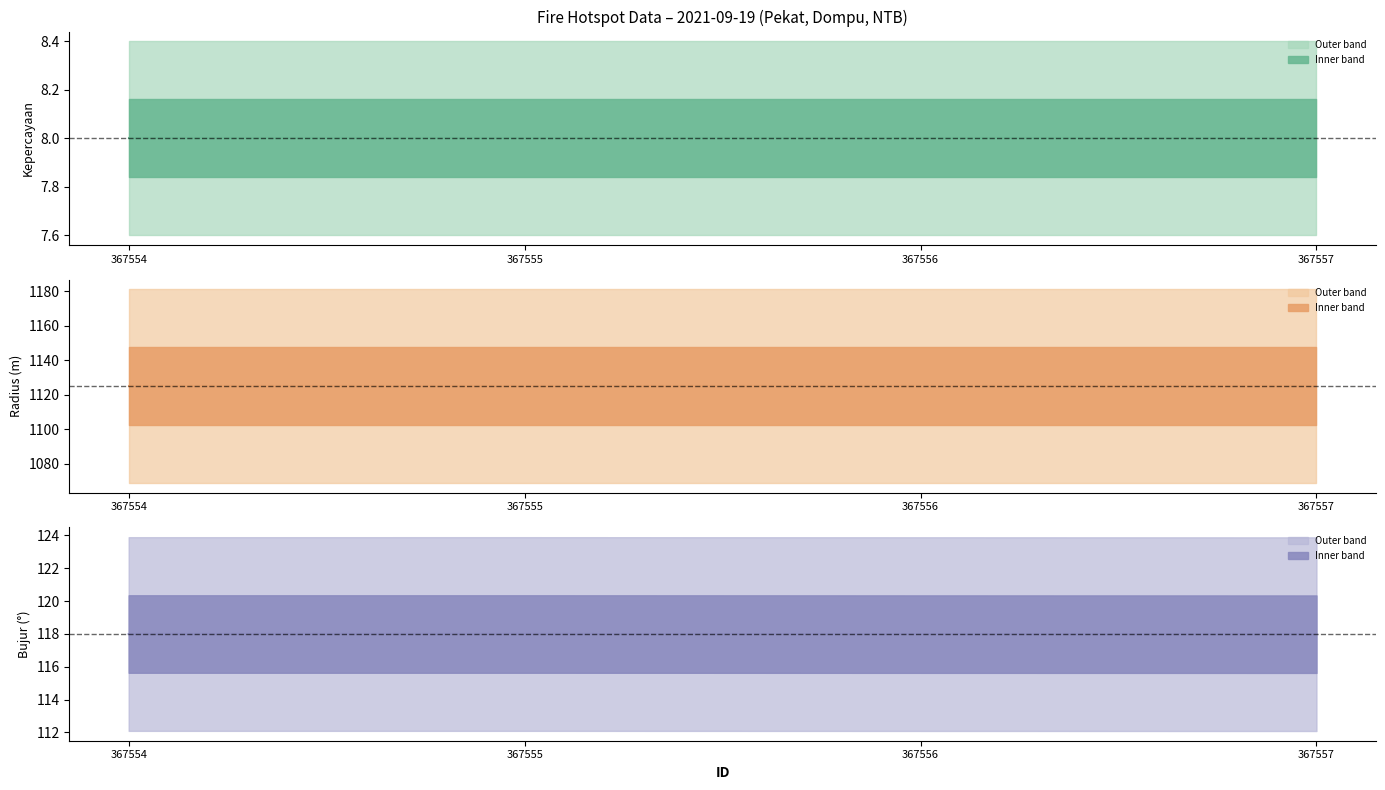

Is it true that Bujur (center) equals 118.0 at 367557?

True